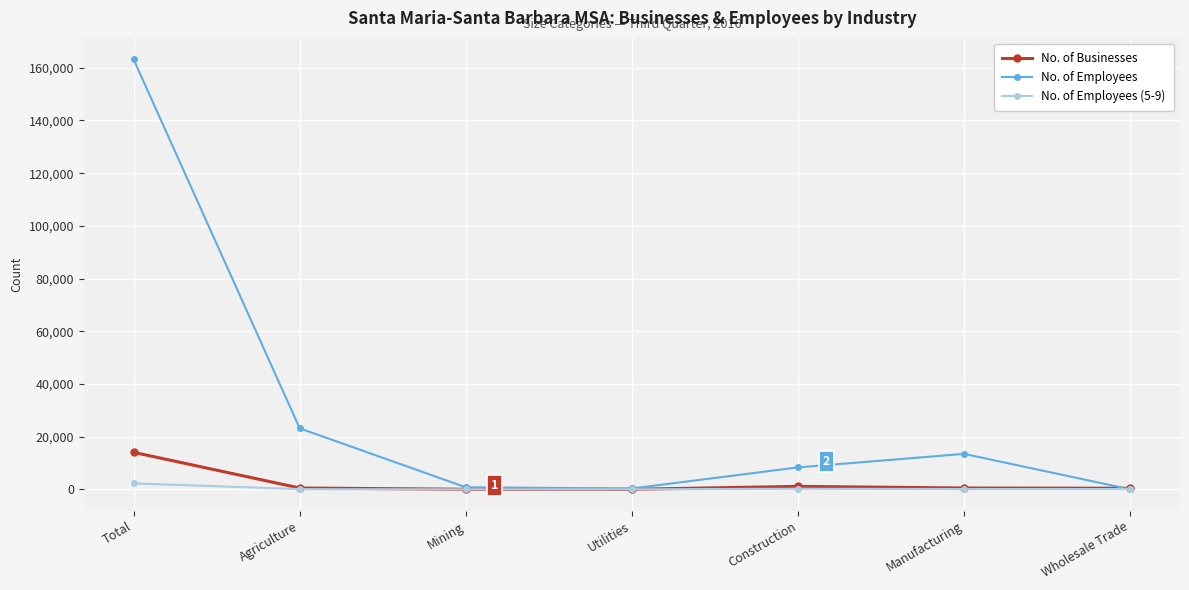

Read the No. of Employees (5-9) value at Manufacturing.

106